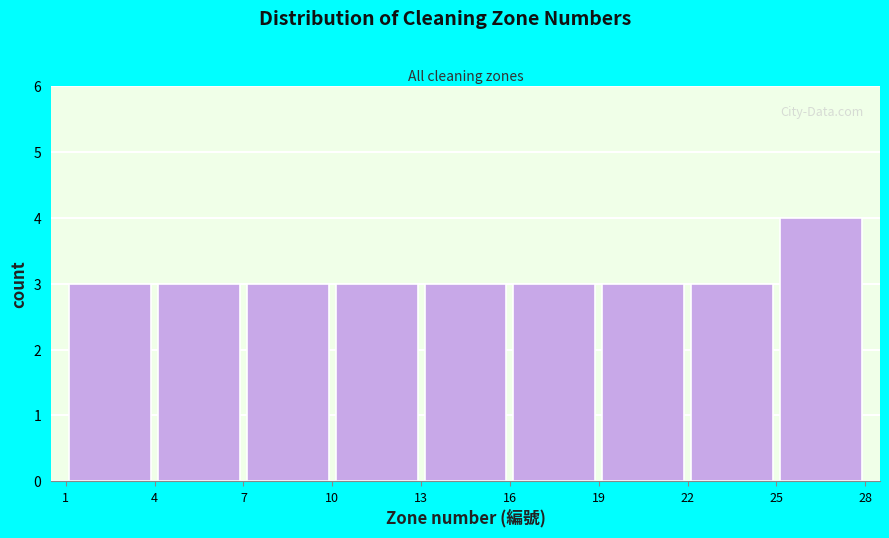

Reading left to right, list every bar in this chart as the range it spans on the x-axis followed by its height. The values are not printed on the chart, so give them approximately, as read against the axis.

1 to 4: 3
4 to 7: 3
7 to 10: 3
10 to 13: 3
13 to 16: 3
16 to 19: 3
19 to 22: 3
22 to 25: 3
25 to 28: 4